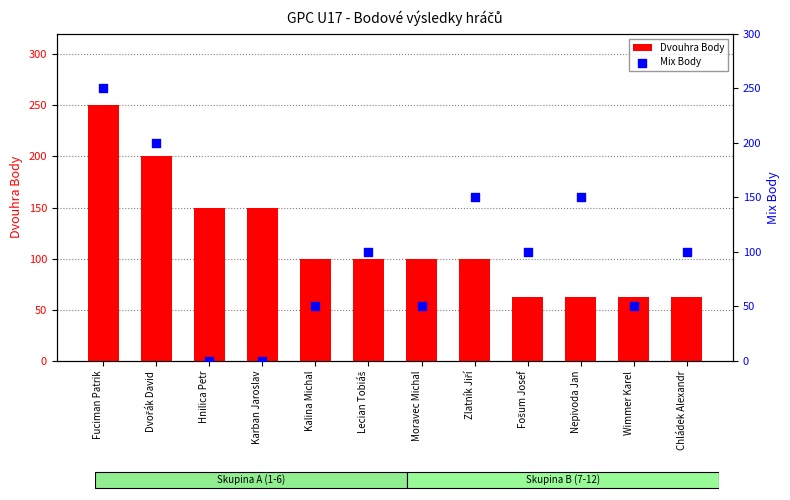

Which series has the largest total across all categories?

Dvouhra Body